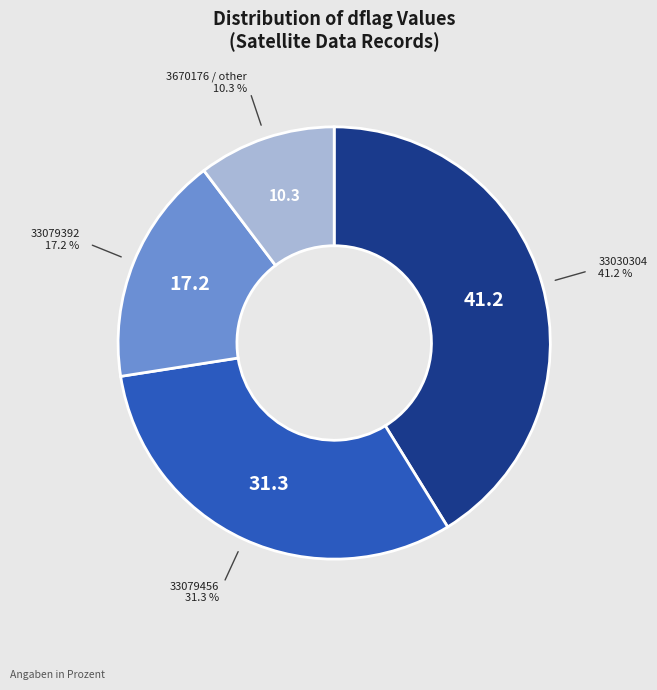

To the nearest percent, what is the difference between the largest and smallest slice percentages?

31%